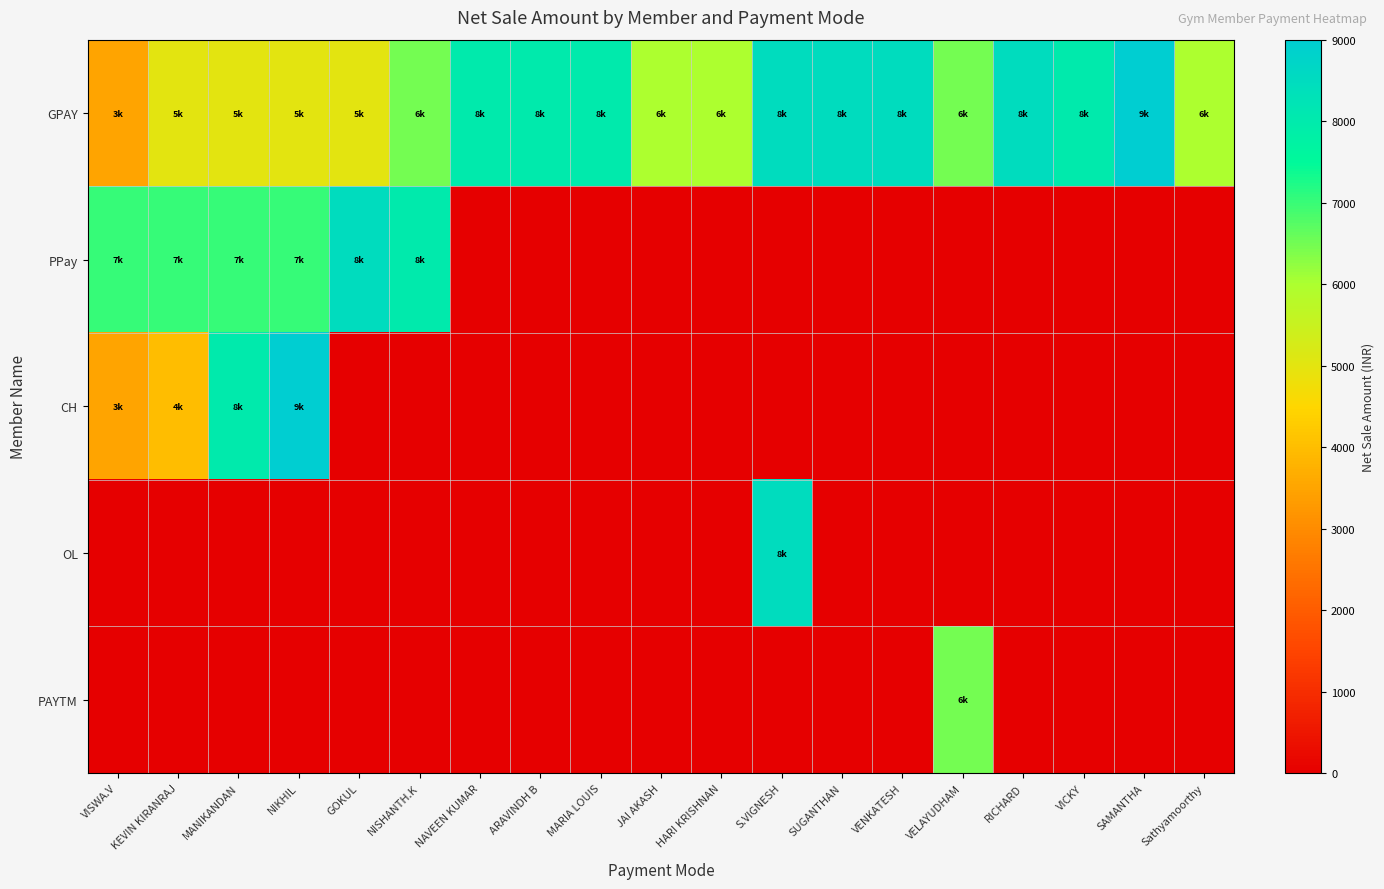

Reading left to right, list all the values displayed in this chart.

GPAY: VISWA.V=3500	KEVIN KIRANRAJ=5000	MANIKANDAN=5000	NIKHIL=5000	GOKUL=5000	NISHANTH.K=6500	NAVEEN KUMAR=8000	ARAVINDH B=8000	MARIA LOUIS=8000	JAI AKASH=6000	HARI KRISHNAN=6000	S.VIGNESH=8500	SUGANTHAN=8500	VENKATESH=8500	VELAYUDHAM=6500	RICHARD=8500	VICKY=8000	SAMANTHA=9000	Sathyamoorthy=6000
PPay: VISWA.V=7000	KEVIN KIRANRAJ=7000	MANIKANDAN=7000	NIKHIL=7000	GOKUL=8500	NISHANTH.K=8000	NAVEEN KUMAR=0	ARAVINDH B=0	MARIA LOUIS=0	JAI AKASH=0	HARI KRISHNAN=0	S.VIGNESH=0	SUGANTHAN=0	VENKATESH=0	VELAYUDHAM=0	RICHARD=0	VICKY=0	SAMANTHA=0	Sathyamoorthy=0
CH: VISWA.V=3500	KEVIN KIRANRAJ=4000	MANIKANDAN=8000	NIKHIL=9000	GOKUL=0	NISHANTH.K=0	NAVEEN KUMAR=0	ARAVINDH B=0	MARIA LOUIS=0	JAI AKASH=0	HARI KRISHNAN=0	S.VIGNESH=0	SUGANTHAN=0	VENKATESH=0	VELAYUDHAM=0	RICHARD=0	VICKY=0	SAMANTHA=0	Sathyamoorthy=0
OL: VISWA.V=0	KEVIN KIRANRAJ=0	MANIKANDAN=0	NIKHIL=0	GOKUL=0	NISHANTH.K=0	NAVEEN KUMAR=0	ARAVINDH B=0	MARIA LOUIS=0	JAI AKASH=0	HARI KRISHNAN=0	S.VIGNESH=8500	SUGANTHAN=0	VENKATESH=0	VELAYUDHAM=0	RICHARD=0	VICKY=0	SAMANTHA=0	Sathyamoorthy=0
PAYTM: VISWA.V=0	KEVIN KIRANRAJ=0	MANIKANDAN=0	NIKHIL=0	GOKUL=0	NISHANTH.K=0	NAVEEN KUMAR=0	ARAVINDH B=0	MARIA LOUIS=0	JAI AKASH=0	HARI KRISHNAN=0	S.VIGNESH=0	SUGANTHAN=0	VENKATESH=0	VELAYUDHAM=6500	RICHARD=0	VICKY=0	SAMANTHA=0	Sathyamoorthy=0